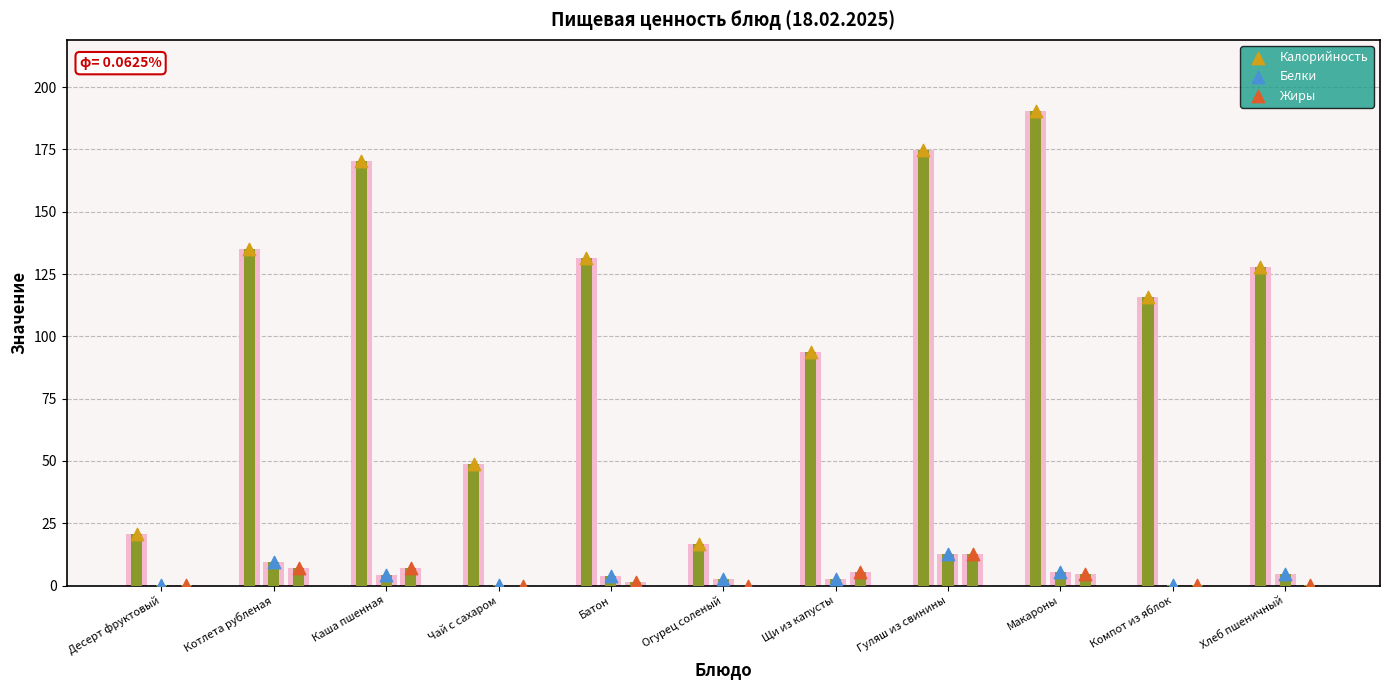

Which series has the largest total across all categories?

Калорийность